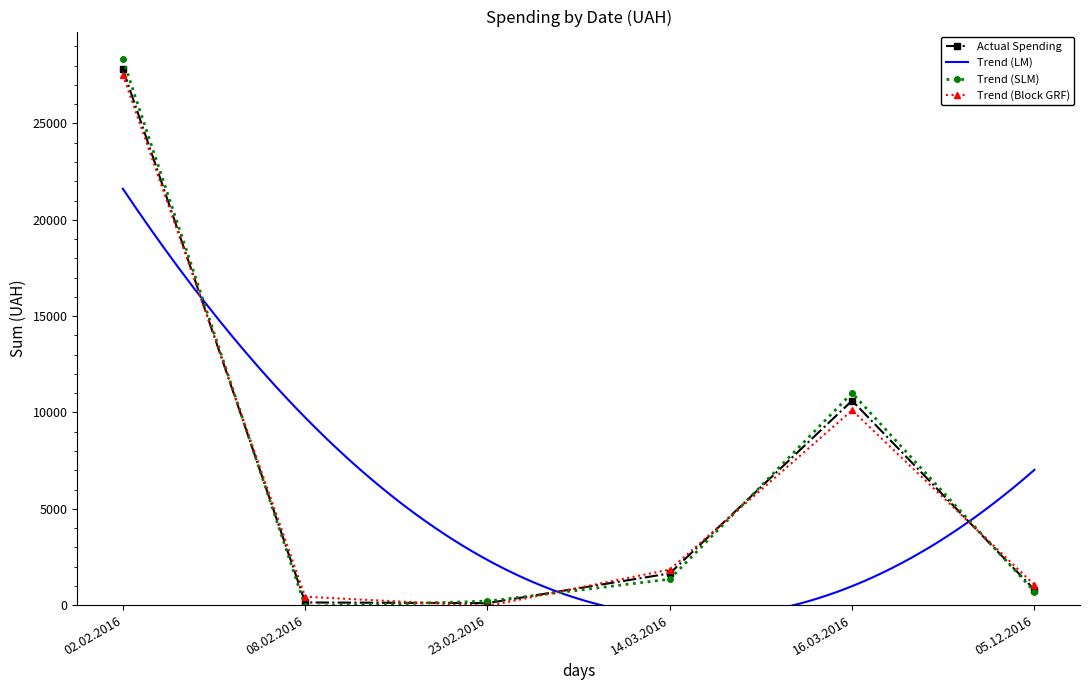

At which category does the chart reach its peak across all series?

02.02.2016